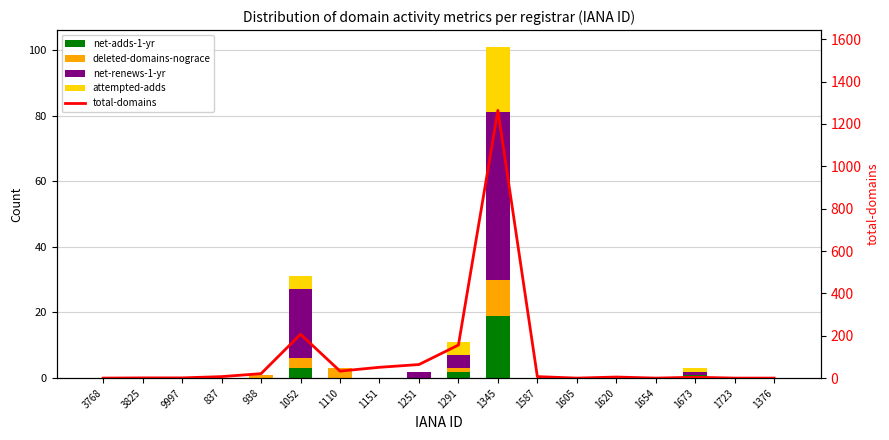

The value of total-domains at 1110 is 33. True or false?

True